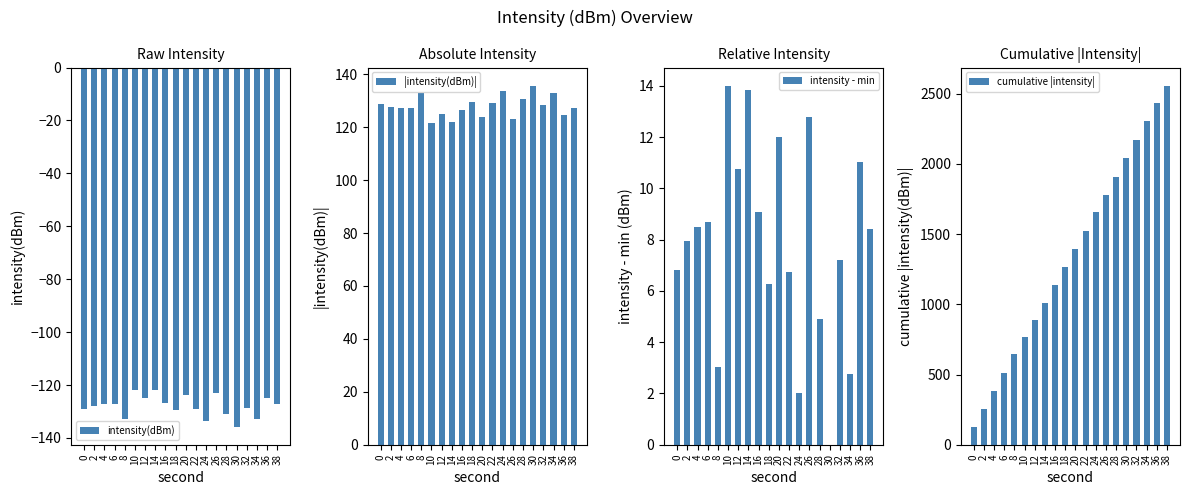

At which label does |intensity(dBm)| reach its minimum?

10